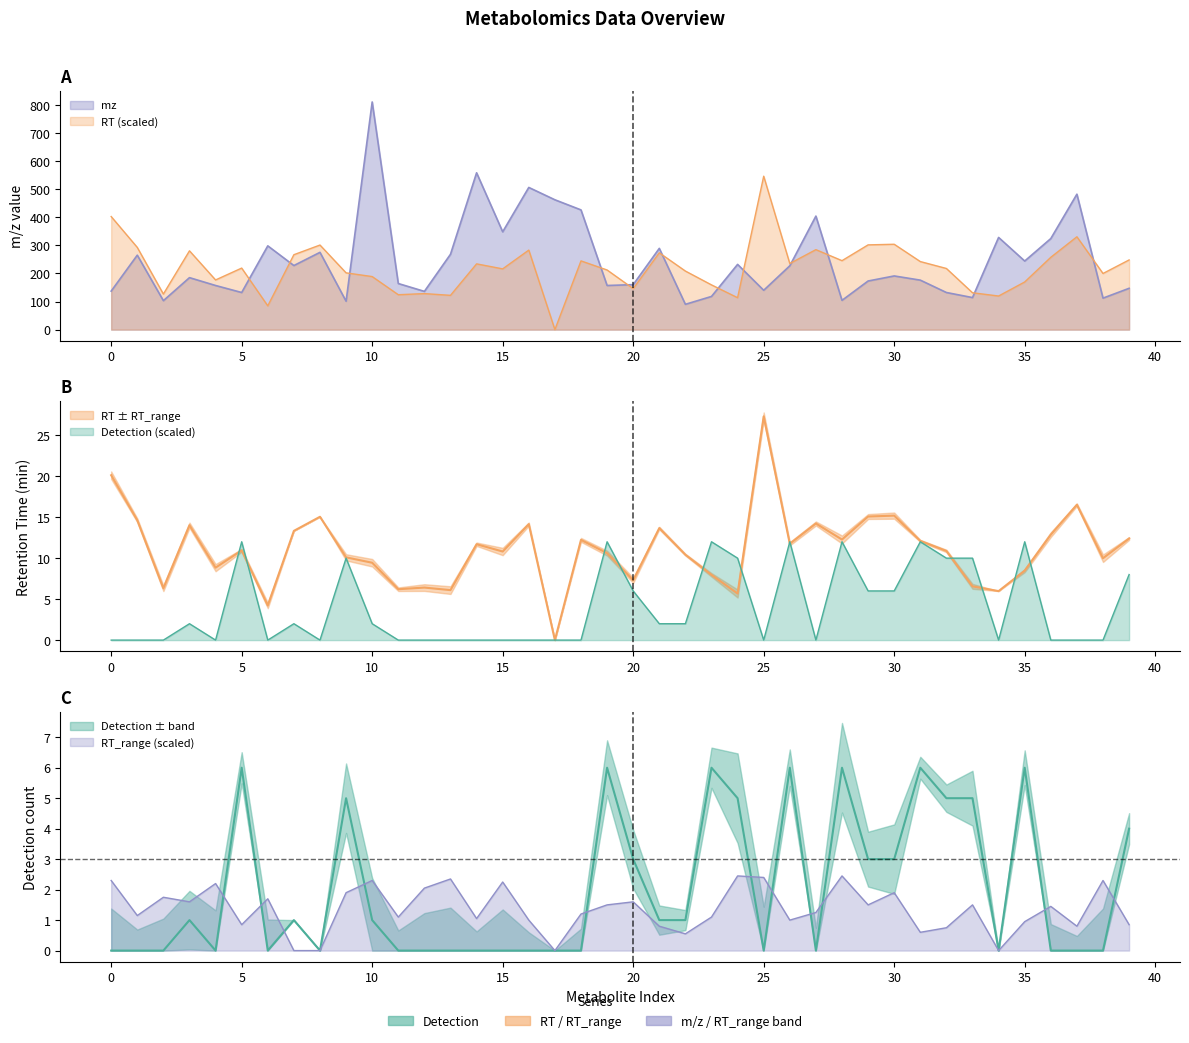

True or false: mz and RT_range cross at least once.

False